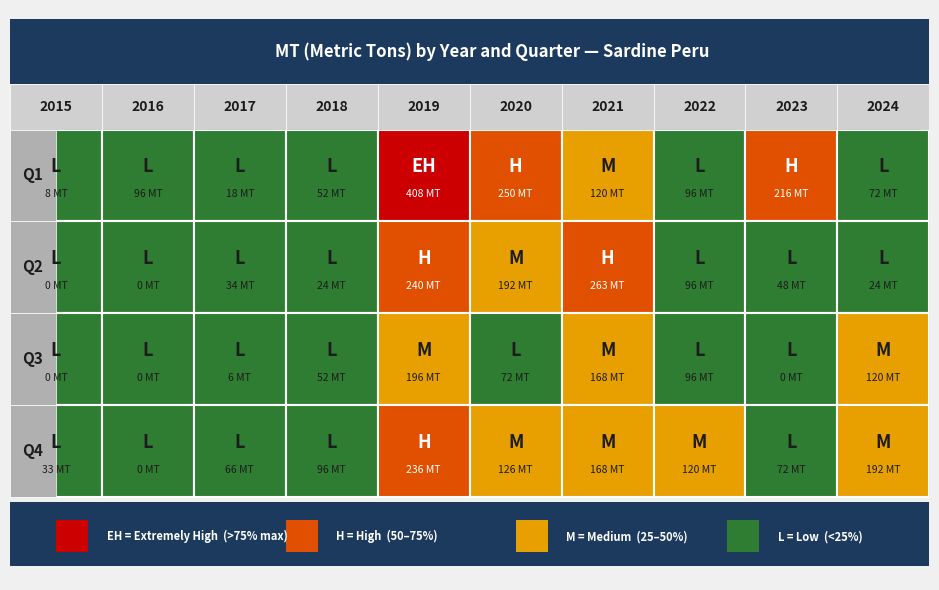

Count the number of categories in the chart.

10